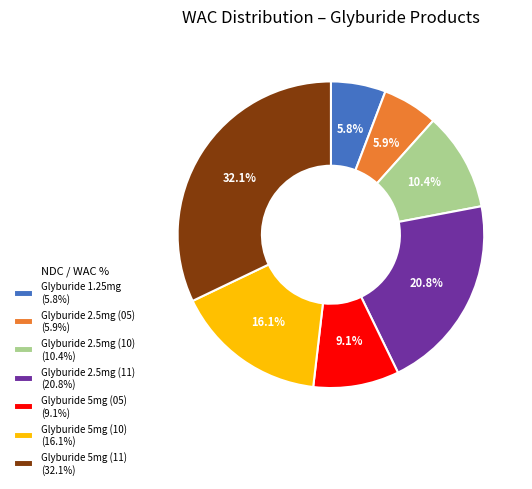

Is there any slice that represents more than half of the pie?

No